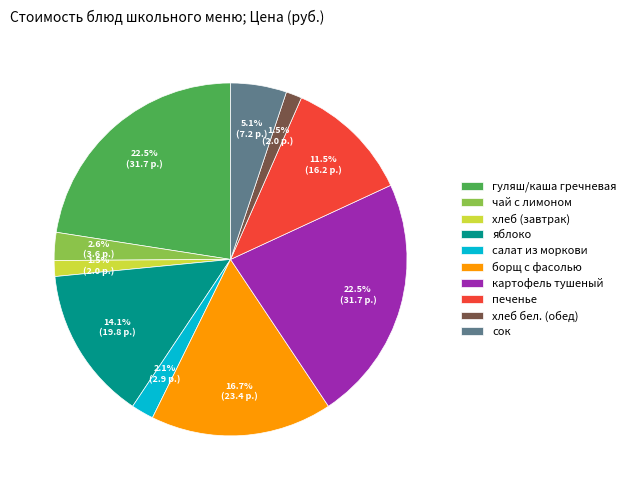

Combined, what portion of the pie is печенье and сок?

16.6%